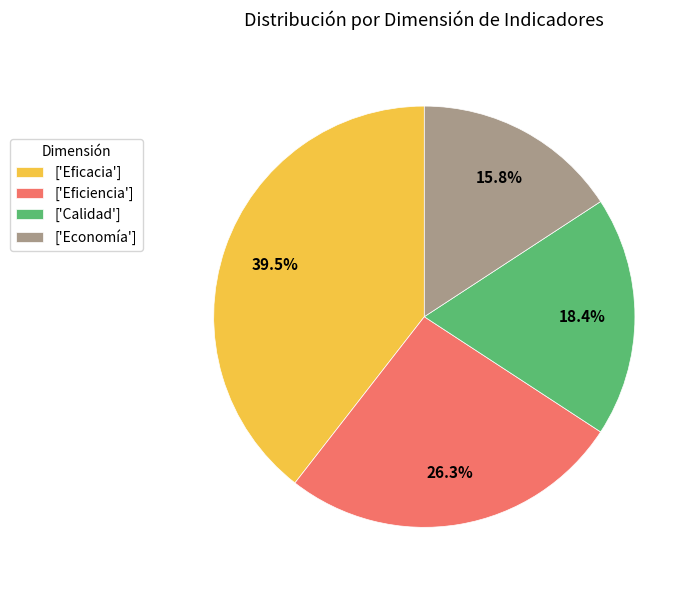

Does any single category account for the majority?

No